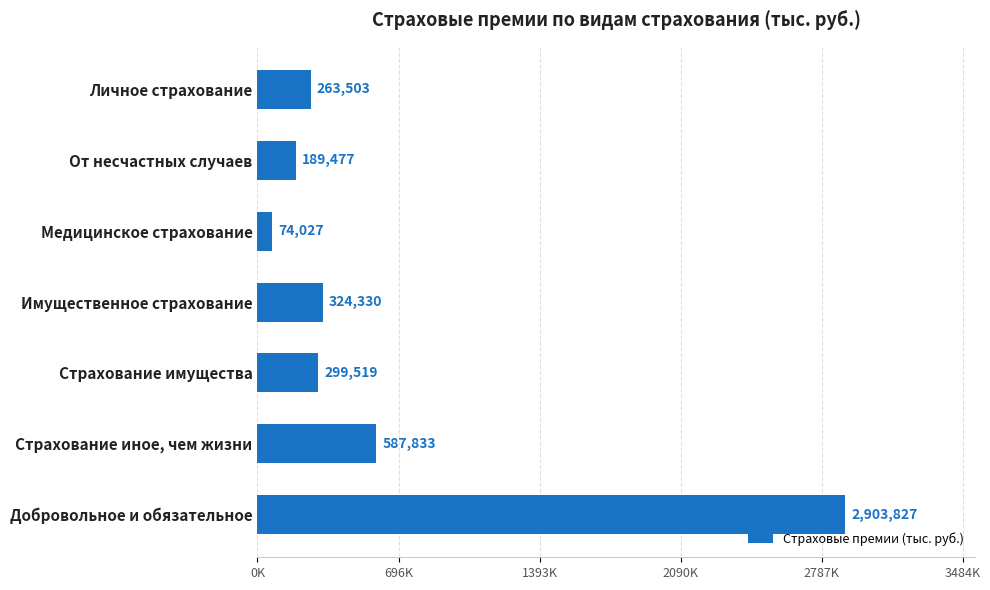

List the labels in order of value, smallest first.

Медицинское страхование, От несчастных случаев, Личное страхование, Страхование имущества, Имущественное страхование, Страхование иное, чем жизни, Добровольное и обязательное